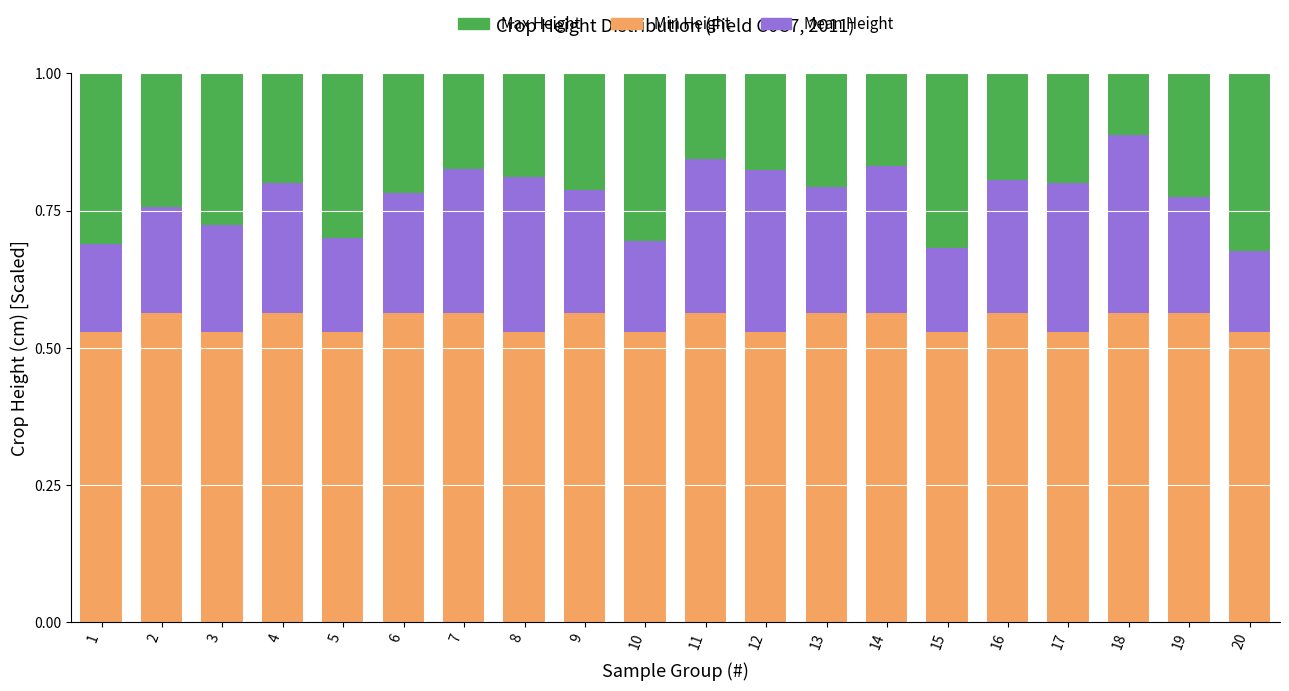

Does the chart contain any negative values?

No